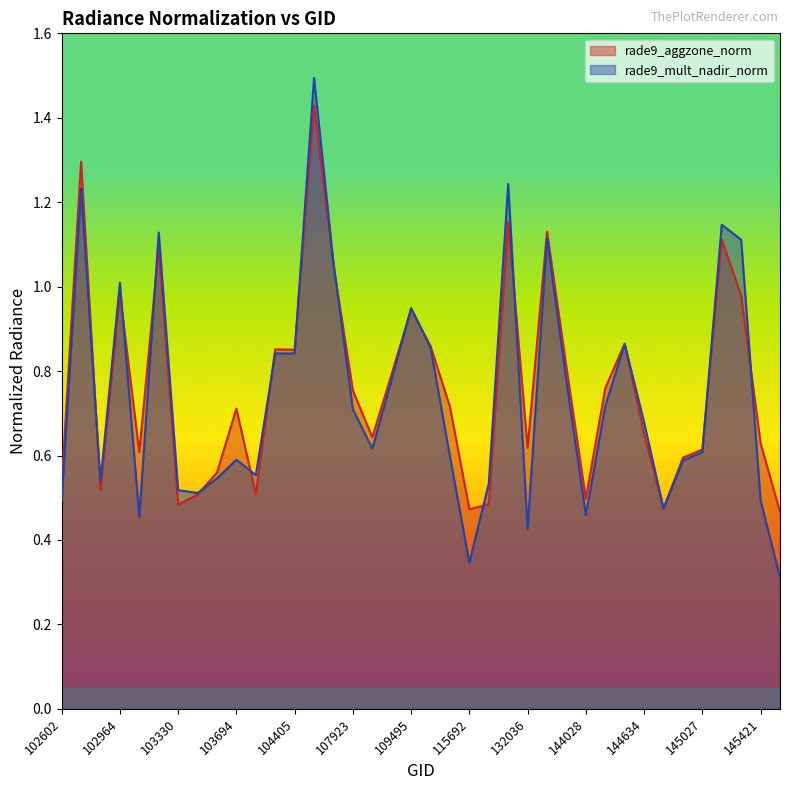

Which category has the lowest value in the rade9_mult_nadir_norm series?

145435